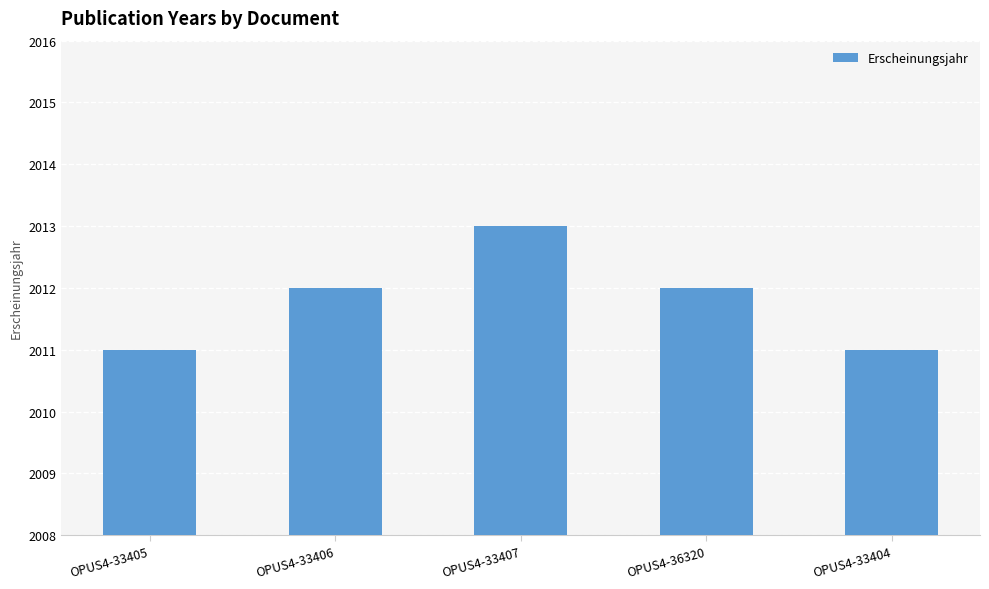

How many series are shown in this chart?

1